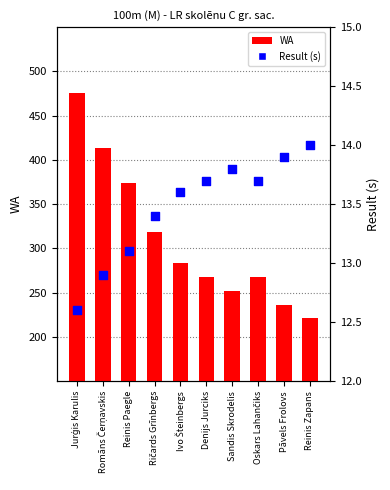

Which series has the largest total across all categories?

WA